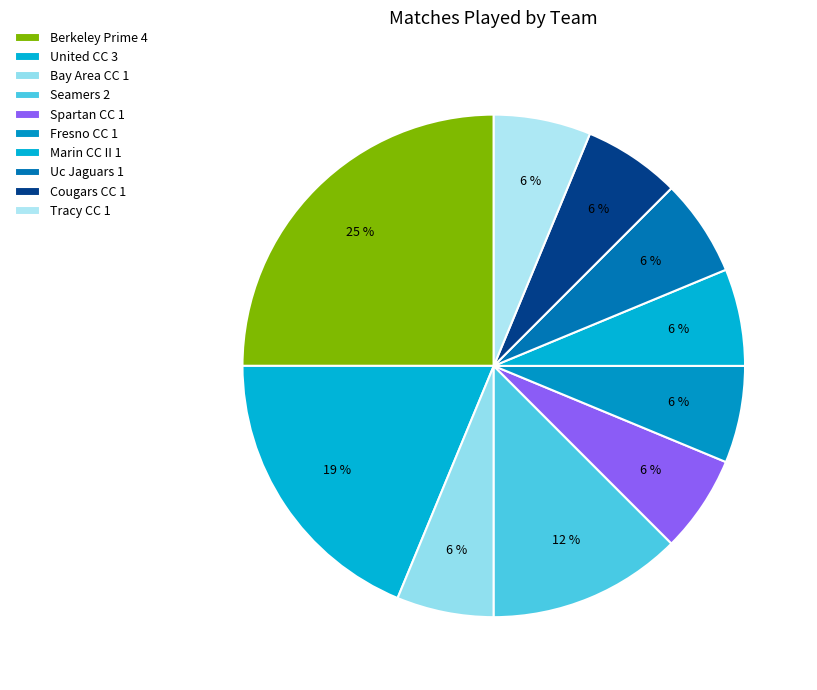

How many slices are in this pie chart?

10